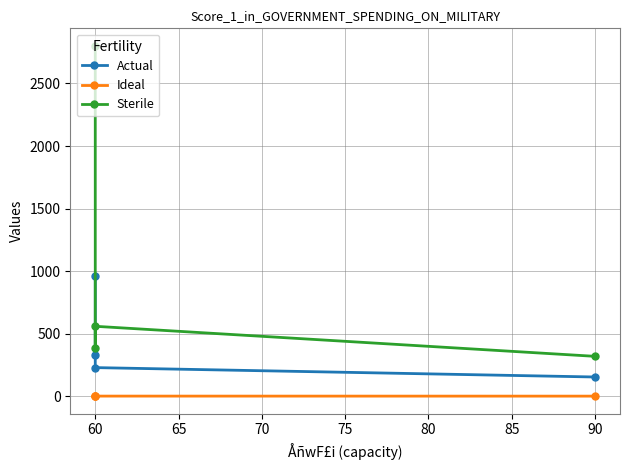

True or false: Sterile and Ideal cross at least once.

False